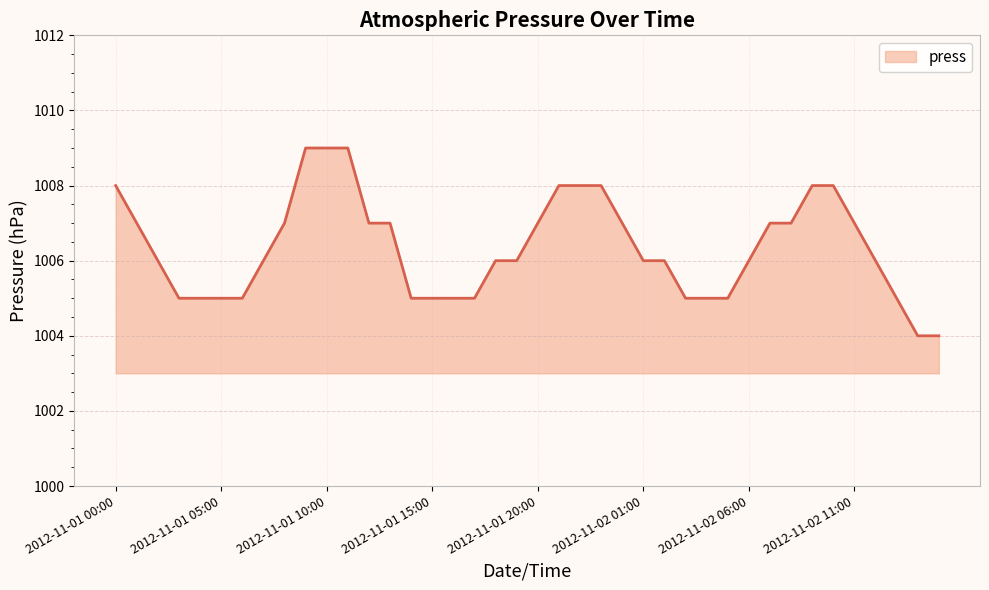

What is the sum of all values?

40254